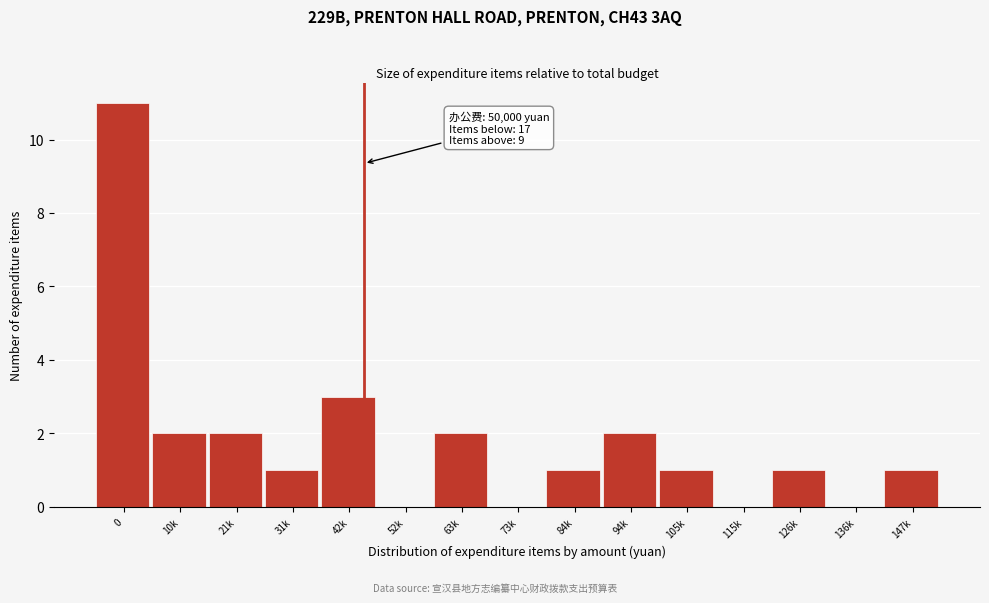

Reading right to left, what are all the values shown in this chart?

147k=1	136k=0	126k=1	115k=0	105k=1	94k=2	84k=1	73k=0	63k=2	52k=0	42k=3	31k=1	21k=2	10k=2	0=11